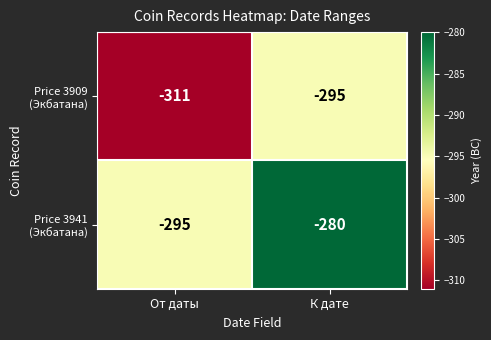

What is the spread (max minus min) of values at От даты?

16